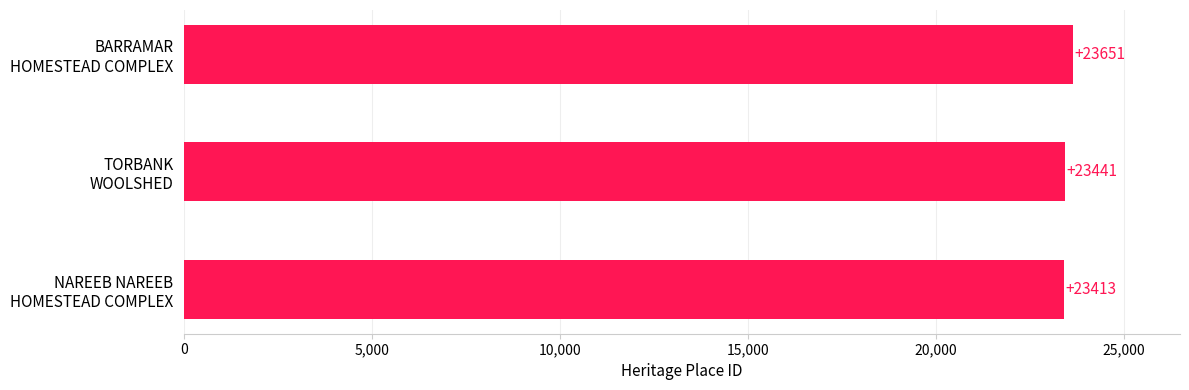

What is the average value?

23502